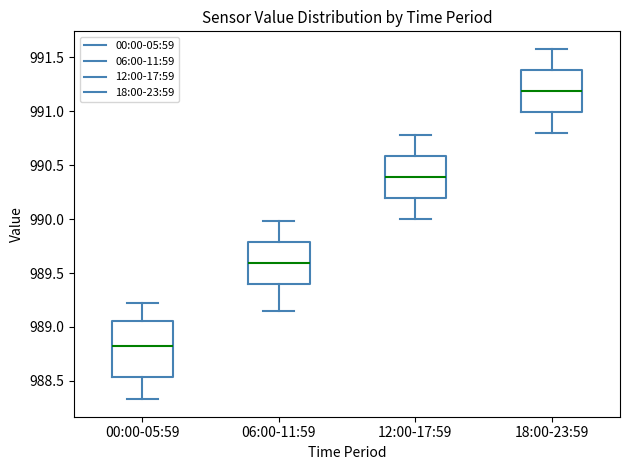

Where does the median line of the box for 00:00-05:59 sit on the y-axis? The values are not printed on the chart, so give them approximately, as read against the axis.

988.80